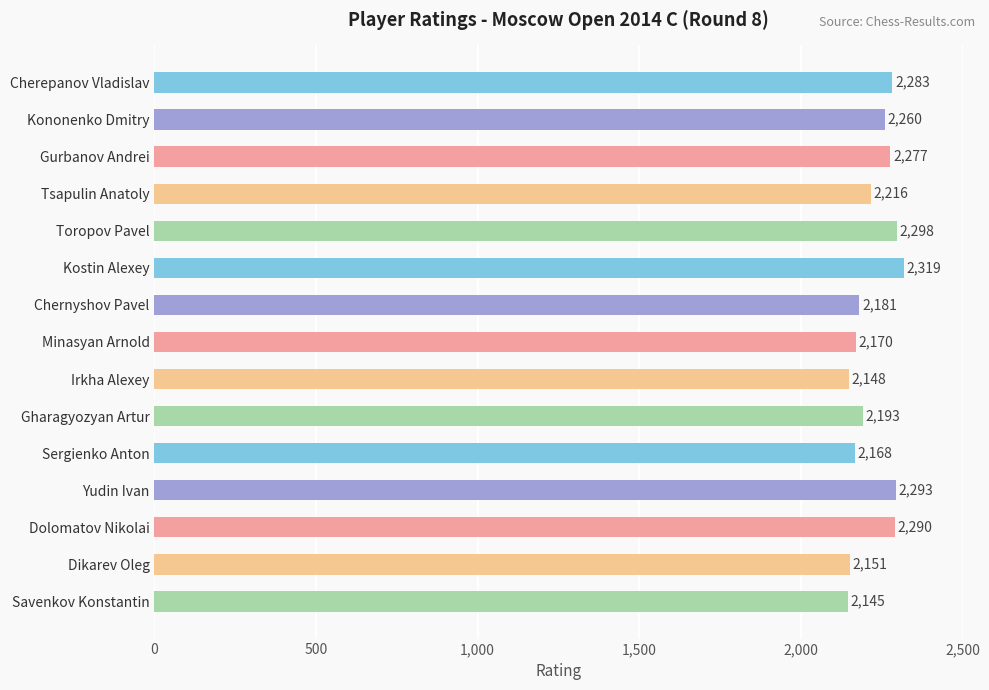

Are the bars horizontal?

Yes